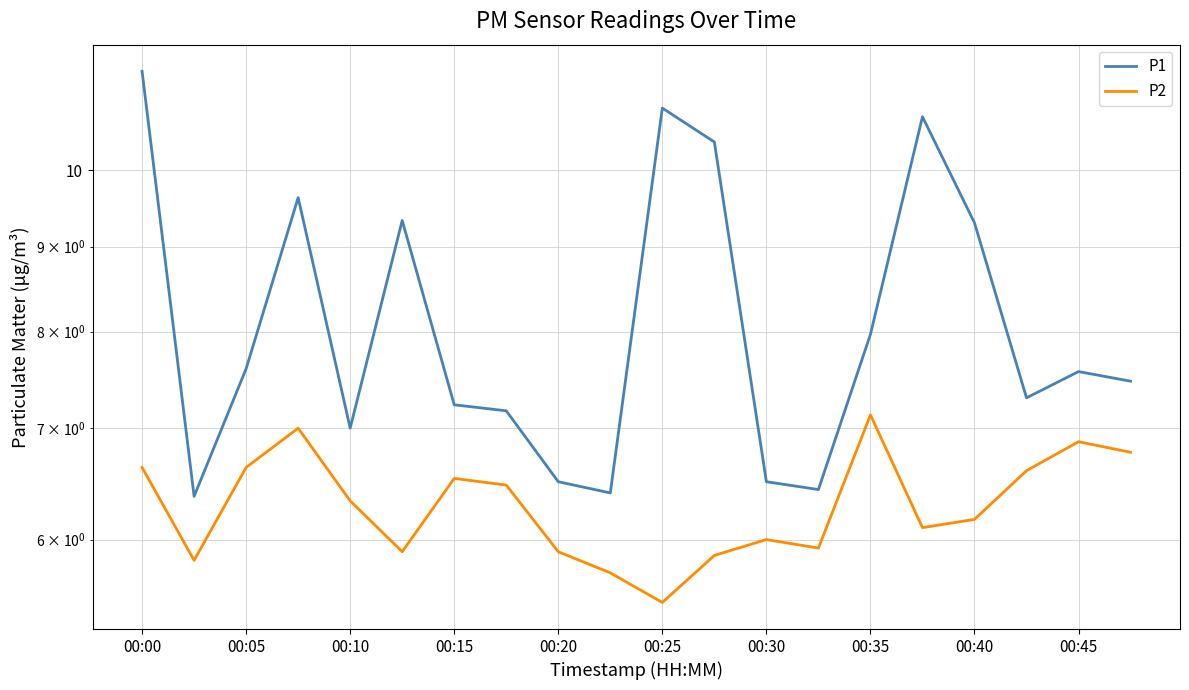

Is it true that P2 equals 3.5 at 00:00?

False